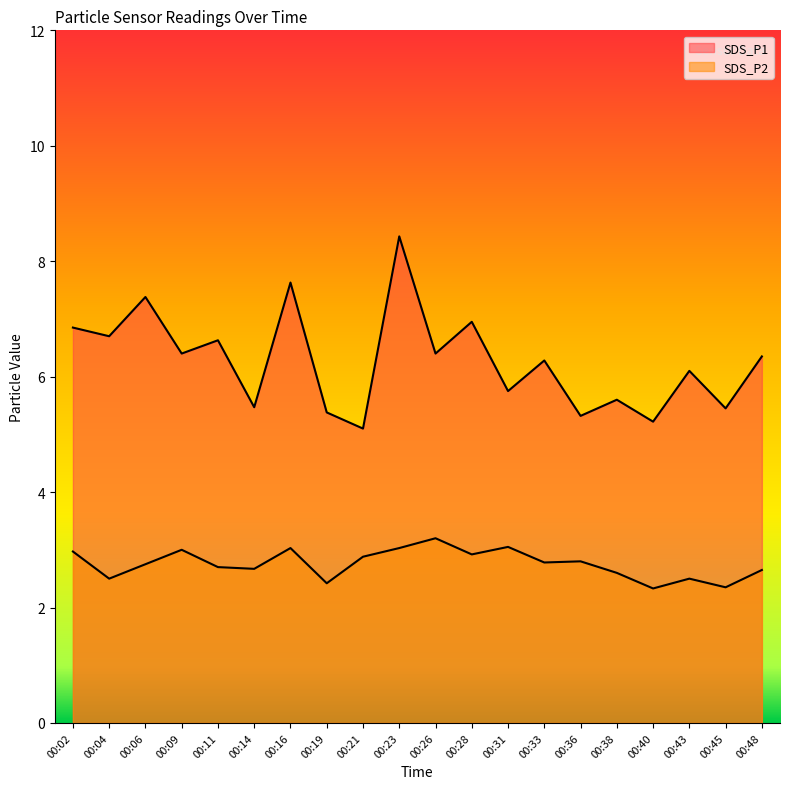

The value of SDS_P1 at 00:19 is 7.4. True or false?

False